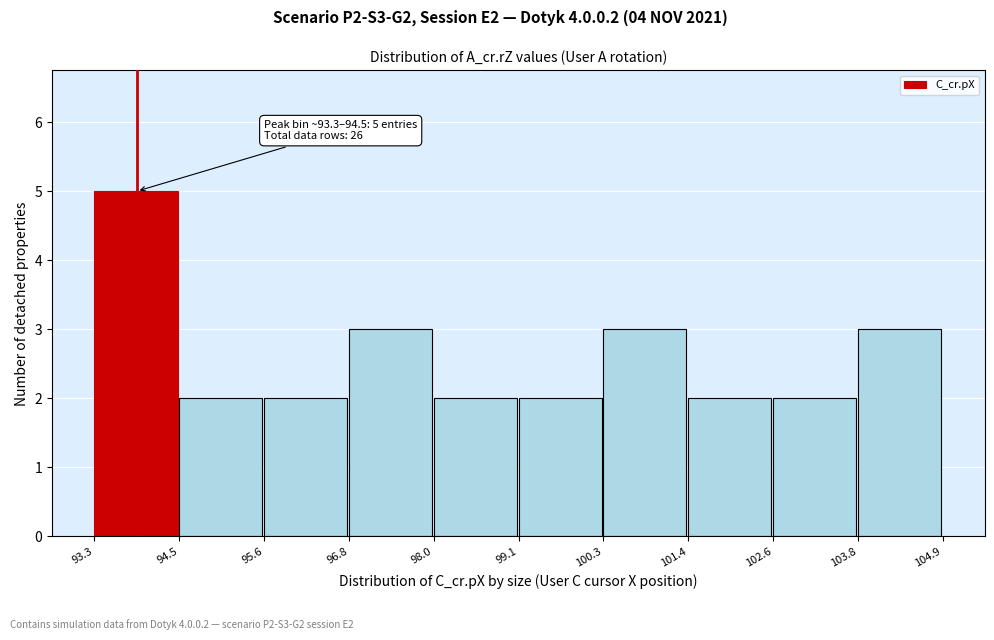

Which range on the x-axis has the tallest bar?

93.3 to 94.5